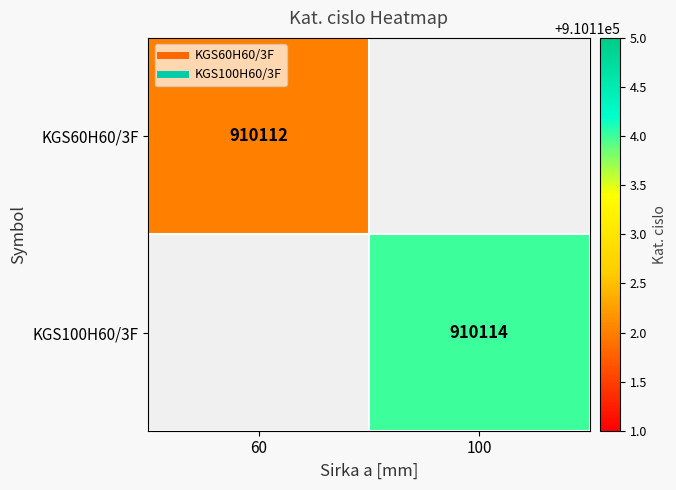

At how many categories does at least one series exceed 910112?

1